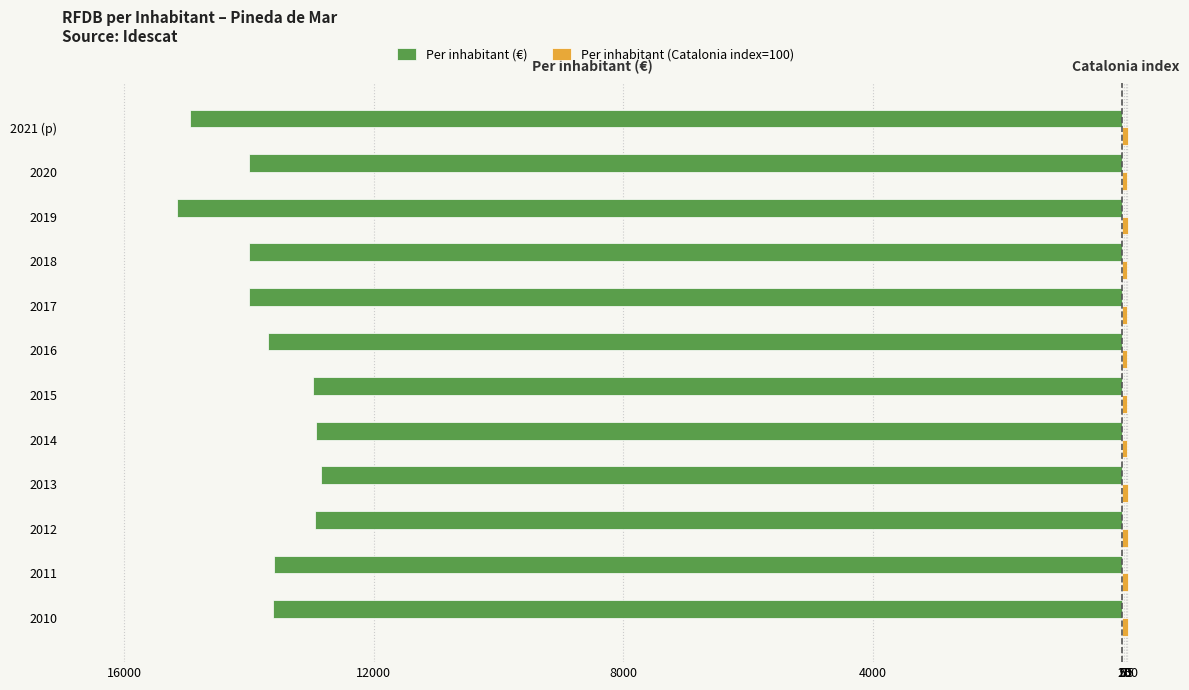

Which series has the largest range (max minus min)?

Per inhabitant (€)